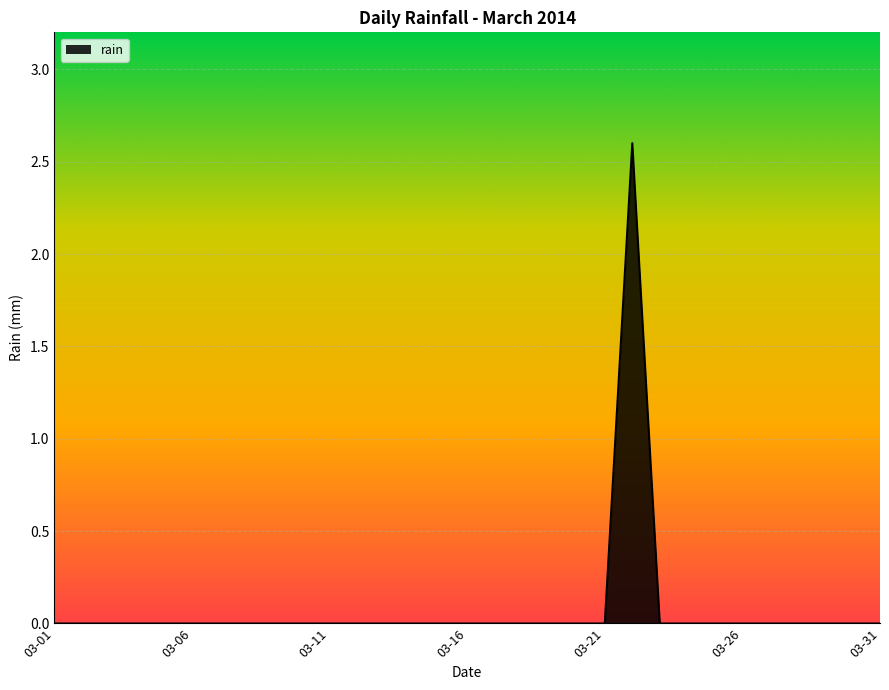

How many series are shown in this chart?

1